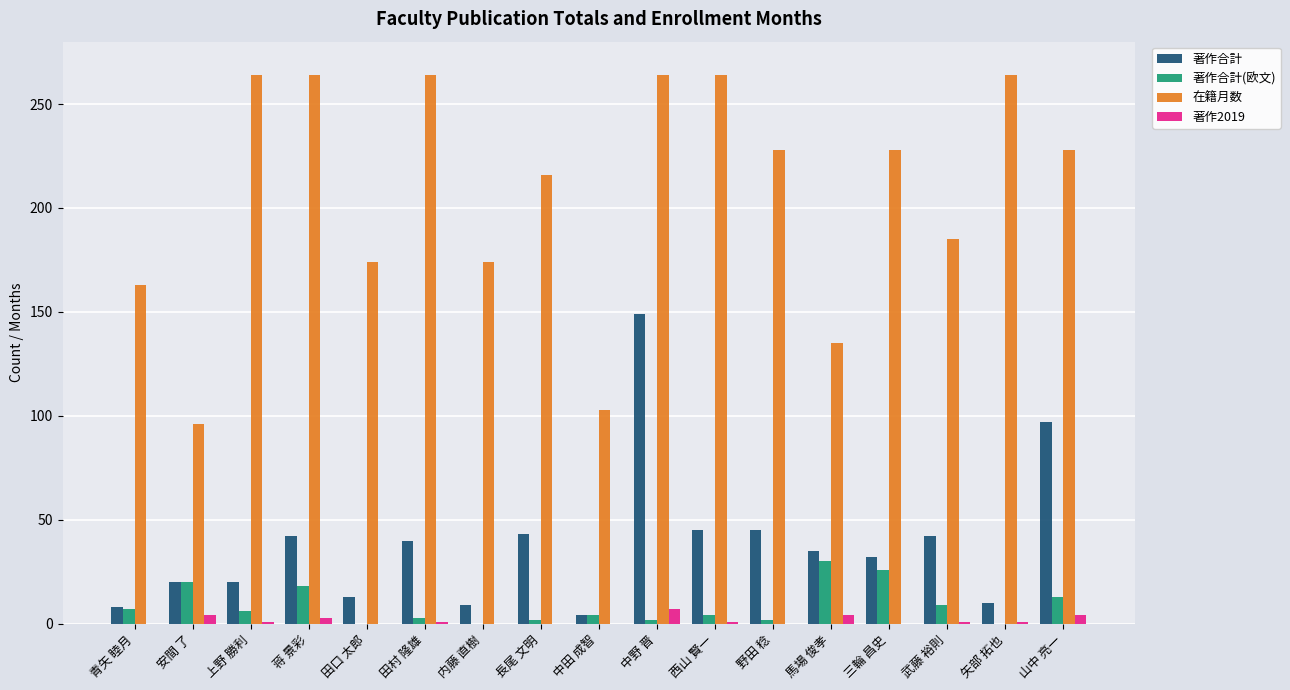

What is the sum of all 著作2019 values?

27